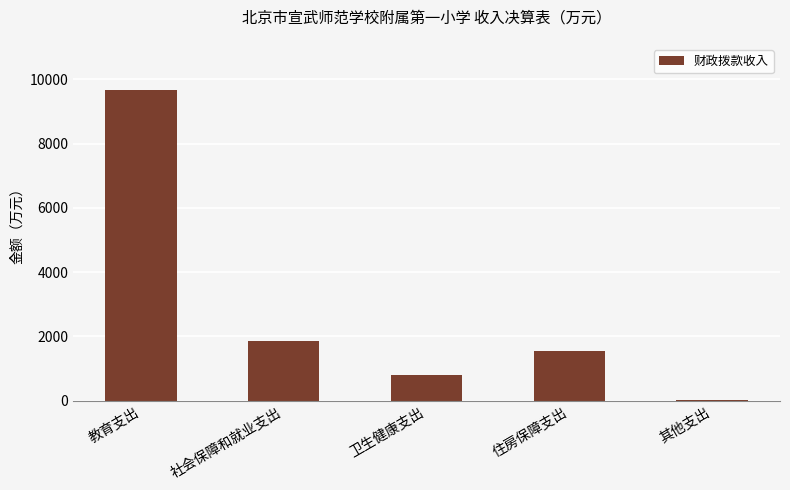

The value at 住房保障支出 is 448.8. True or false?

False